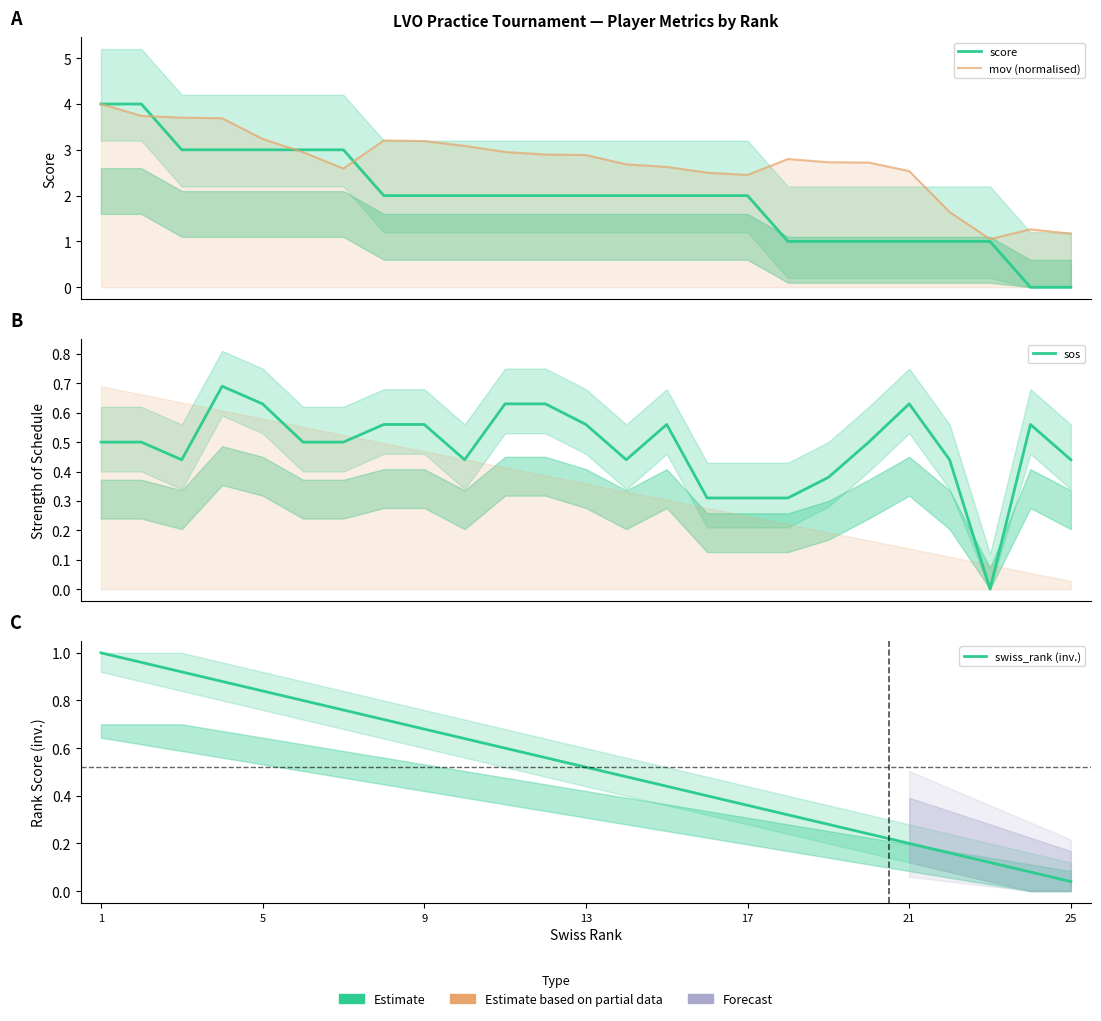

What are all the series names shown in the legend?

score, mov (normalised), sos, swiss_rank (inv.)